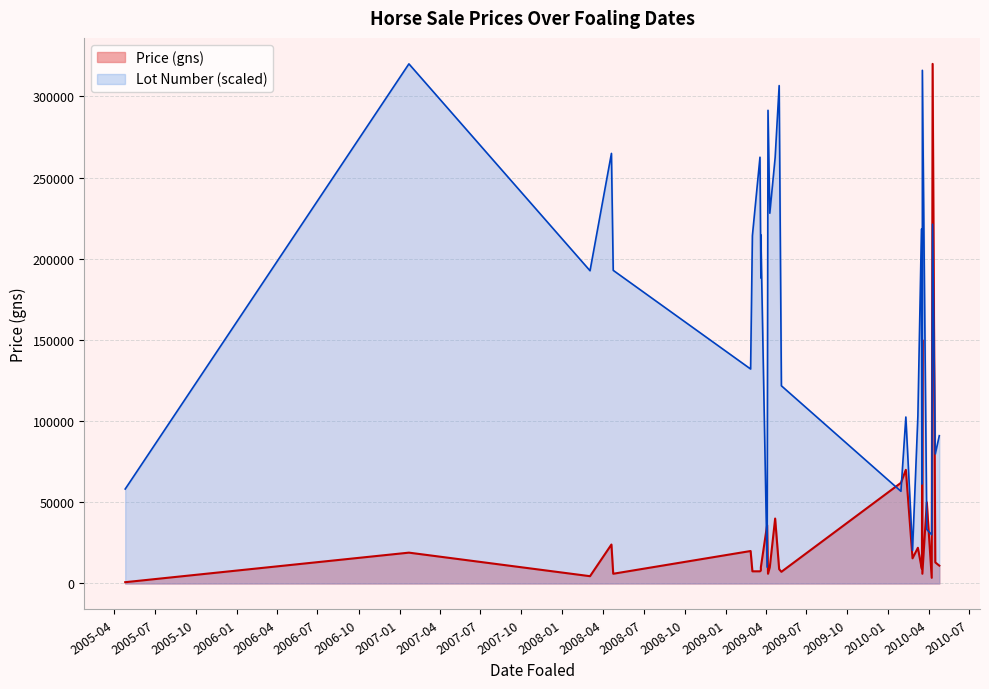

Which category has the highest value in the Lot Number series?

2007-01-22